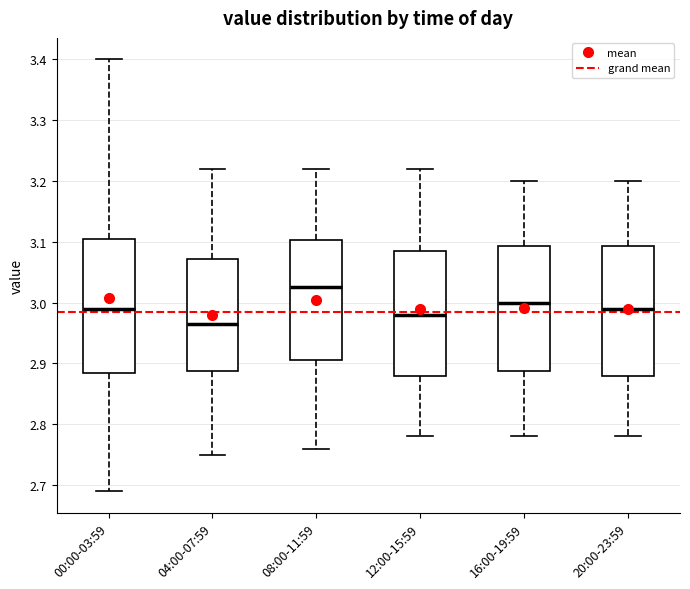

Reading left to right, read every box against the y-axis: the position of its median line, the range the box covers, and the ends of its whiskers. The values are not printed on the chart, so give them approximately, as read against the axis.

00:00-03:59: median 2.99, box 2.89 to 3.11, whiskers 2.69 to 3.40
04:00-07:59: median 2.97, box 2.89 to 3.07, whiskers 2.75 to 3.22
08:00-11:59: median 3.03, box 2.91 to 3.10, whiskers 2.76 to 3.22
12:00-15:59: median 2.98, box 2.88 to 3.09, whiskers 2.78 to 3.22
16:00-19:59: median 3.00, box 2.89 to 3.09, whiskers 2.78 to 3.20
20:00-23:59: median 2.99, box 2.88 to 3.09, whiskers 2.78 to 3.20